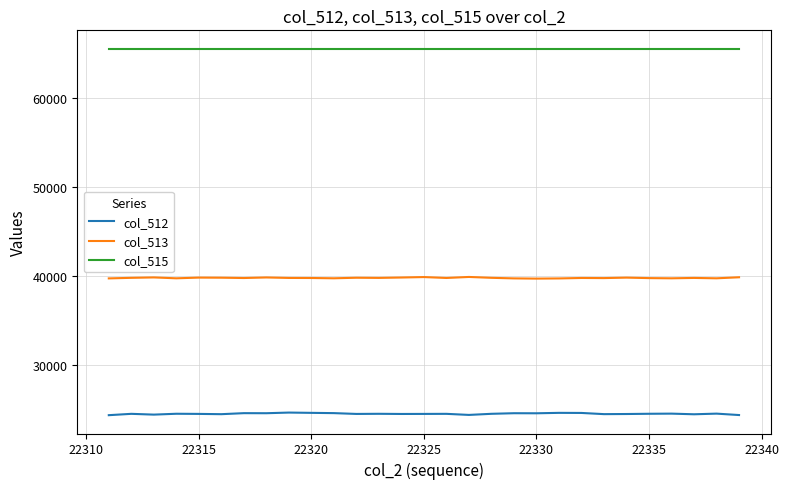

True or false: col_515 and col_513 cross at least once.

False